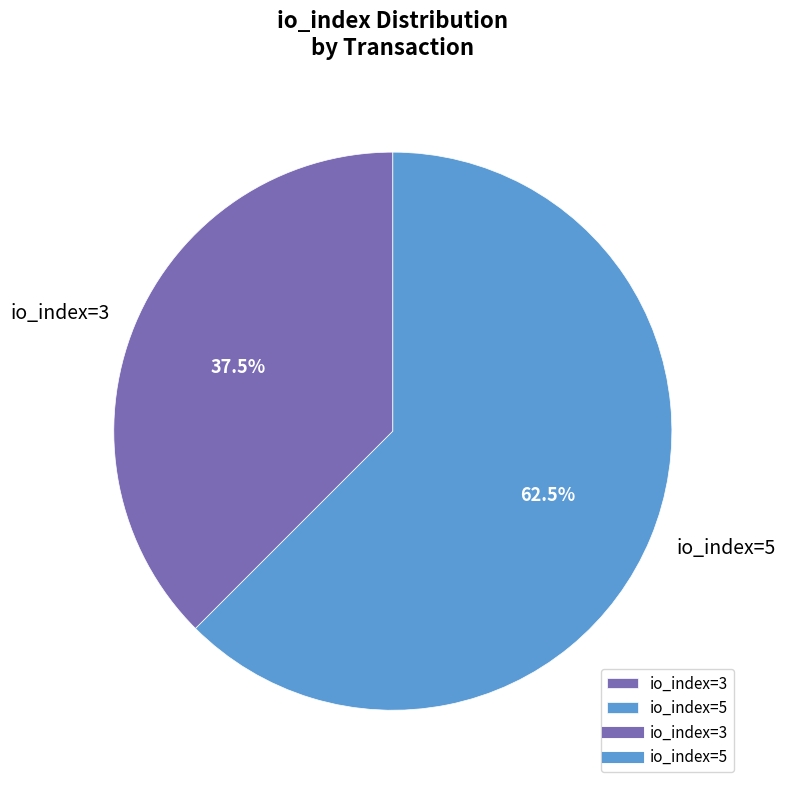

To the nearest percent, what is the combined percentage of io_index=5 and io_index=3?

100%